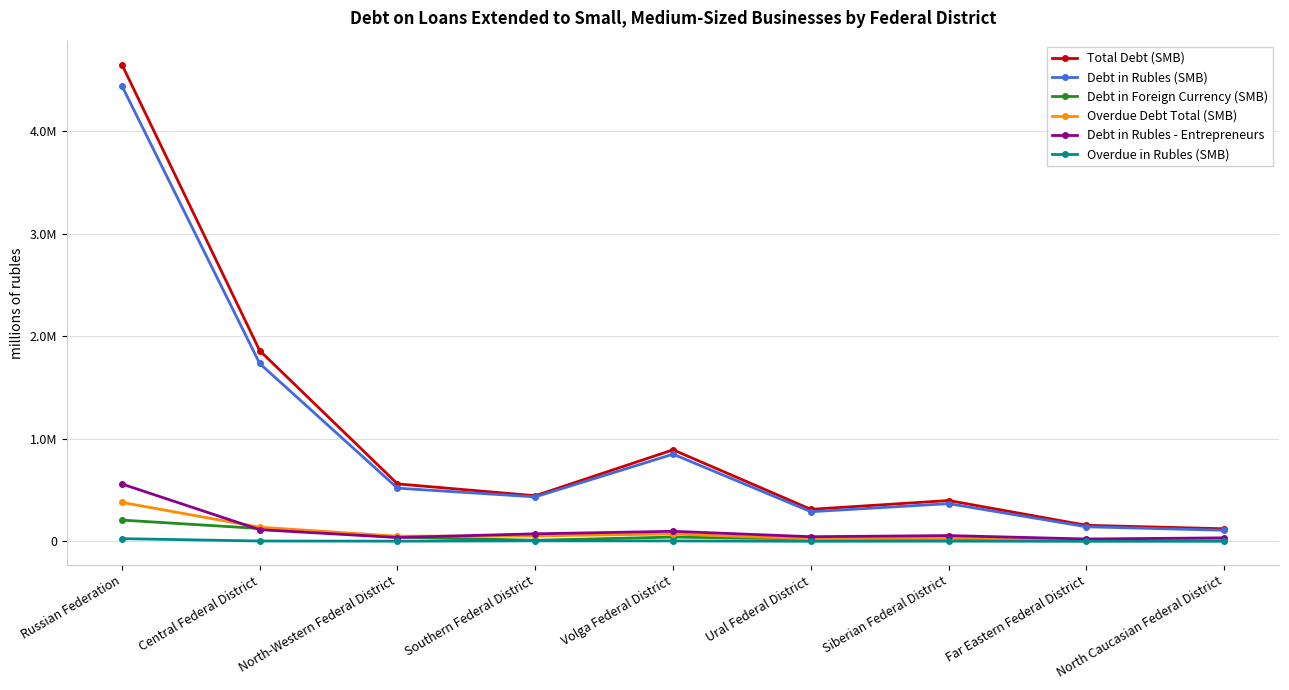

Is this an area chart (filled region under the line)?

No